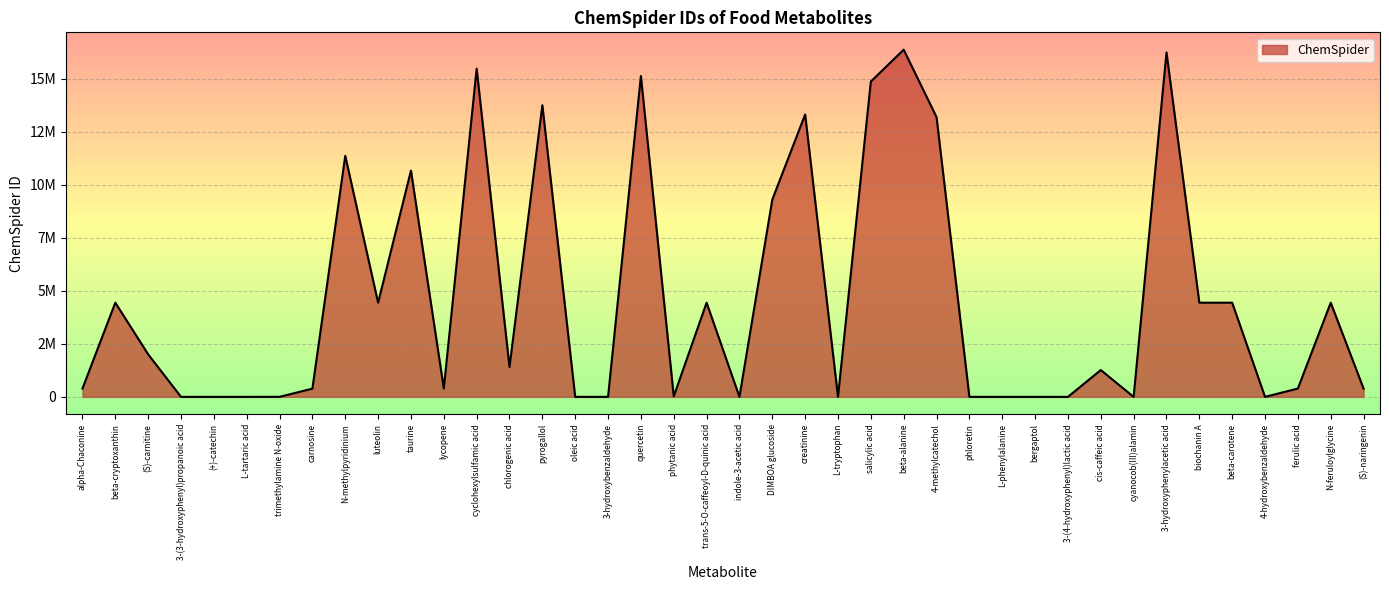

At which category does the chart reach its minimum across all series?

(+)-catechin